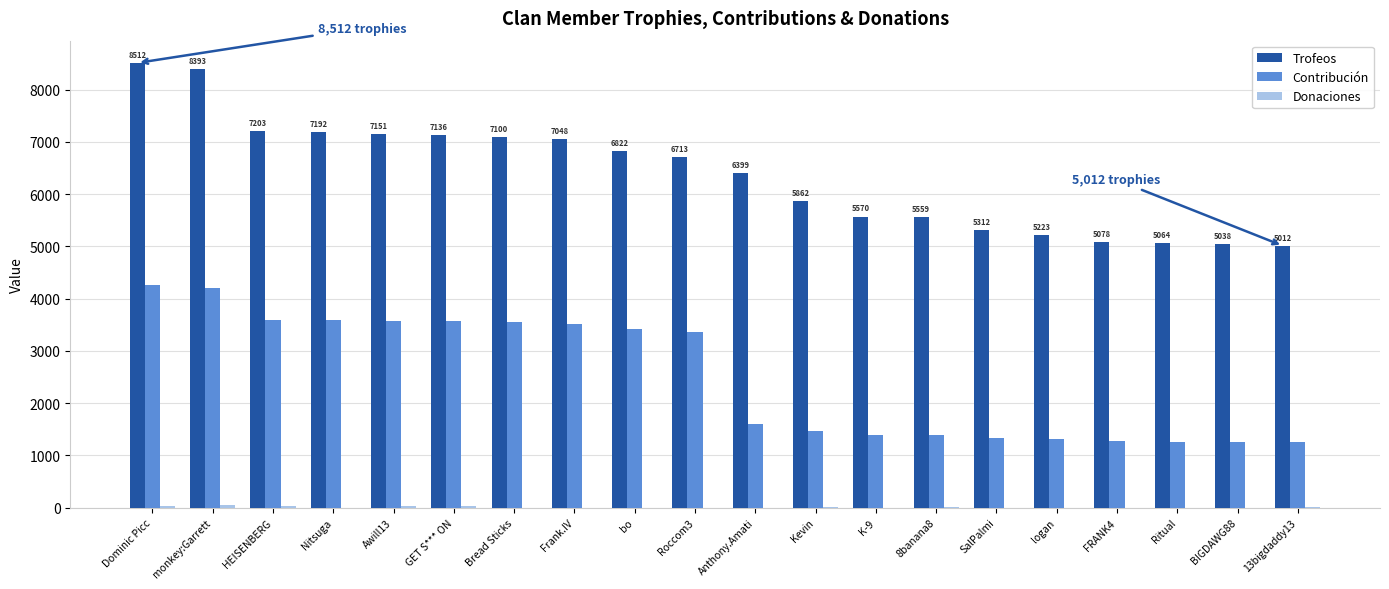

Is the value of Contribución at Anthony.Amati greater than the value of Trofeos at GET S*** ON?

No